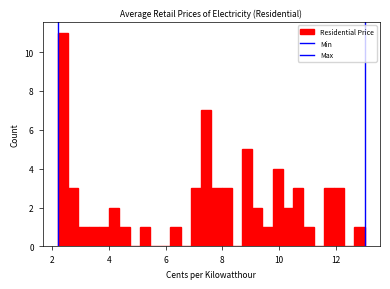

Read against the x-axis, roughly where is the centre of the tallest bar?

2.4